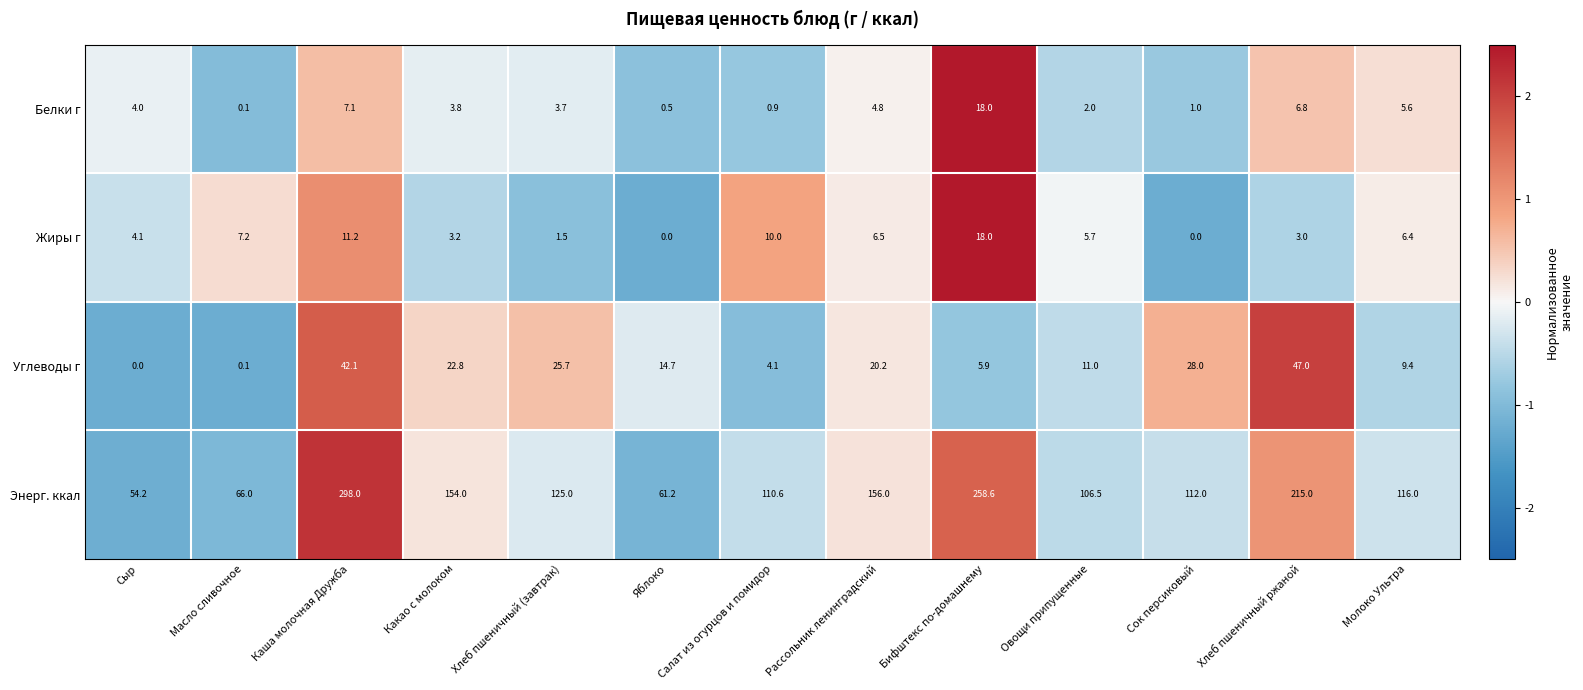

Where is Белки г nearest to the value 9?

Каша молочная Дружба